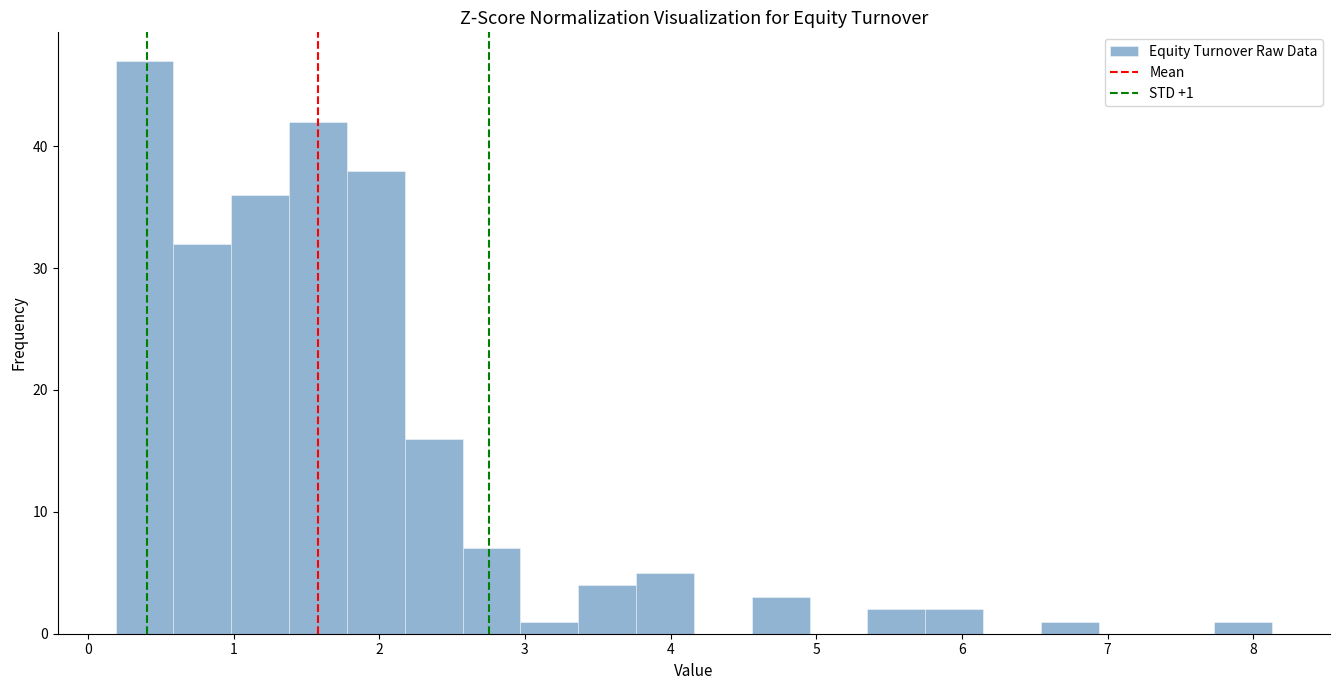

Read against the x-axis, roughly where is the centre of the tallest bar?

0.4